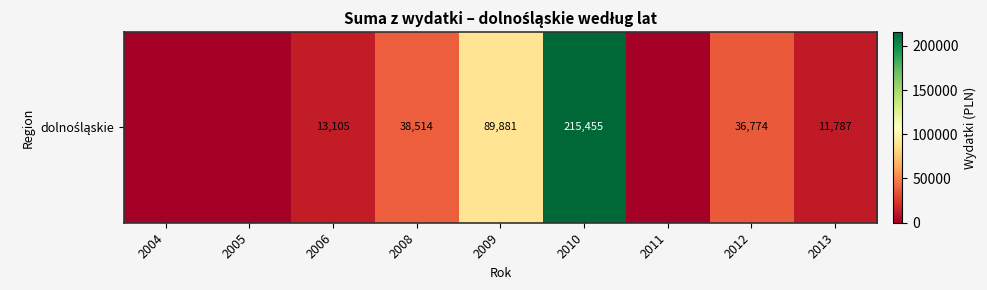

Which category has the lowest value across all series?

2004